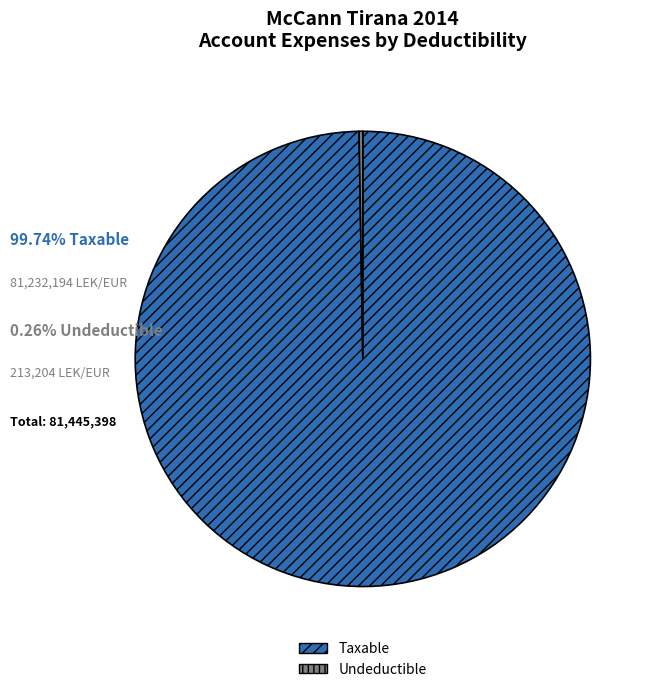

What is the largest slice in the pie chart?

Taxable